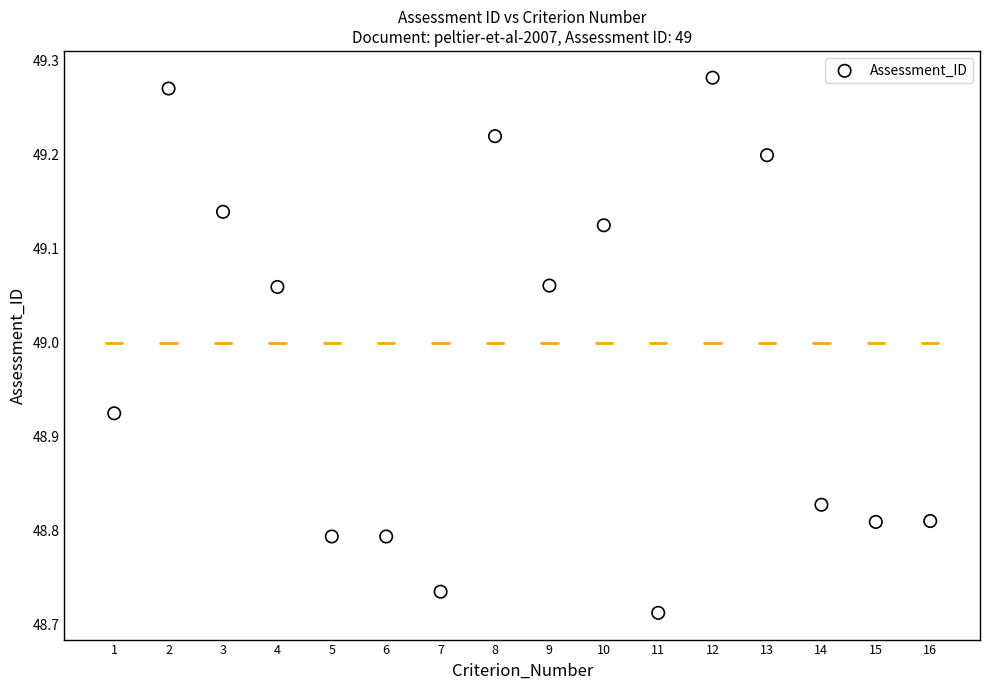

What is the range of X values (max minus min)?

15.0